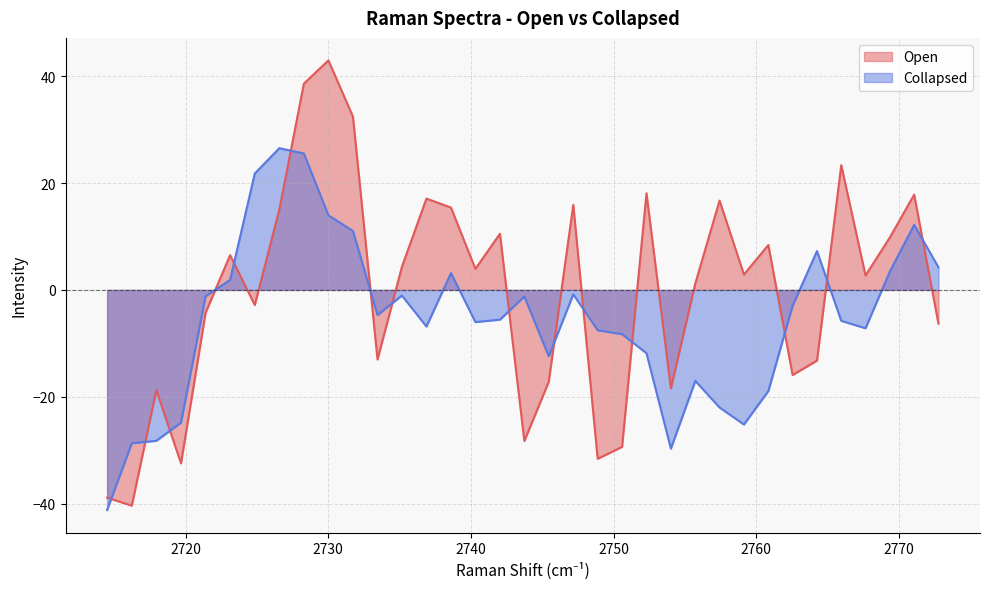

Reading right to left, list all the values displayed in this chart.

Open: -6.3	17.8	9.8	2.7	23.4	-13.2	-15.9	8.4	2.9	16.7	1.2	-18.4	18.1	-29.4	-31.6	15.9	-17.2	-28.3	10.5	3.9	15.4	17.1	4.3	-13.0	32.4	43.0	38.6	15.0	-2.8	6.5	-4.3	-32.5	-18.8	-40.4	-38.9
Collapsed: 4.2	12.2	3.5	-7.2	-5.8	7.3	-3.0	-18.9	-25.2	-22.0	-17.0	-29.7	-11.9	-8.3	-7.6	-0.8	-12.4	-1.2	-5.6	-6.0	3.2	-6.9	-1.1	-4.7	11.0	14.0	25.5	26.5	21.8	1.9	-1.2	-24.8	-28.2	-28.7	-41.2